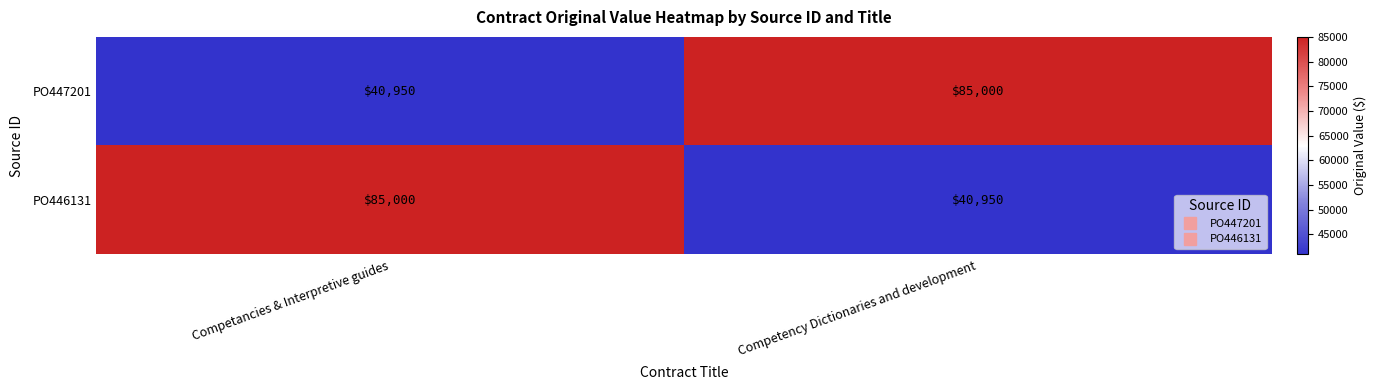

Count the number of data series in this chart.

2